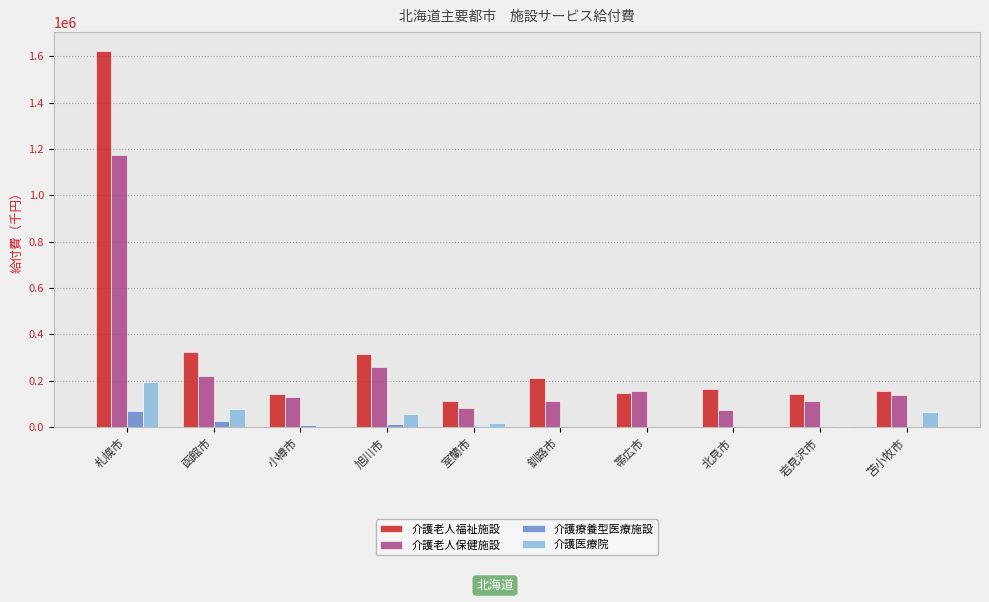

Count the number of data series in this chart.

4